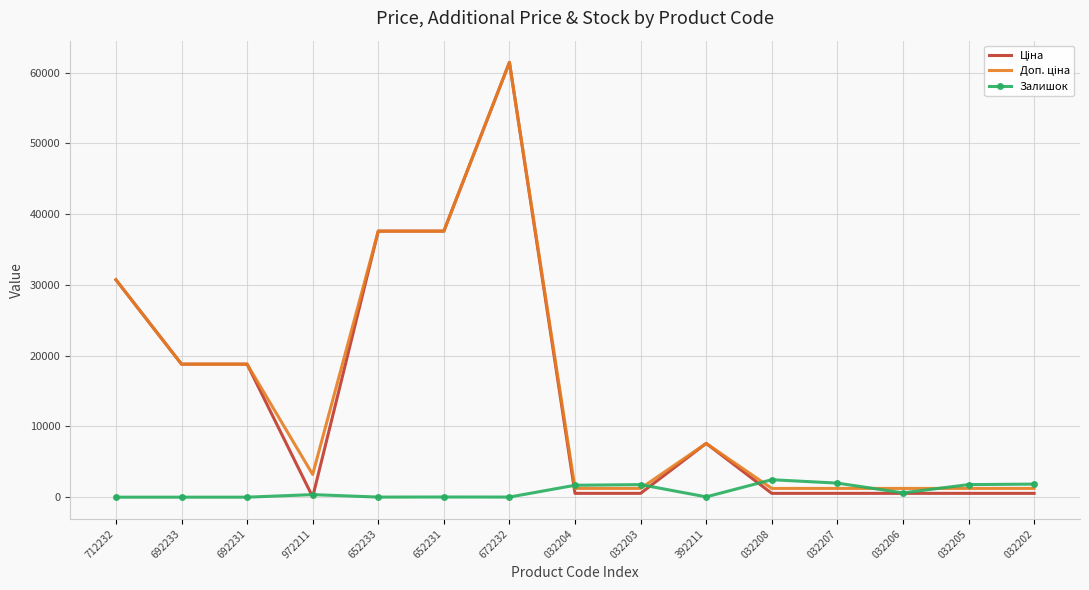

What is the difference between the highest and lowest values at 712232?

30717.1